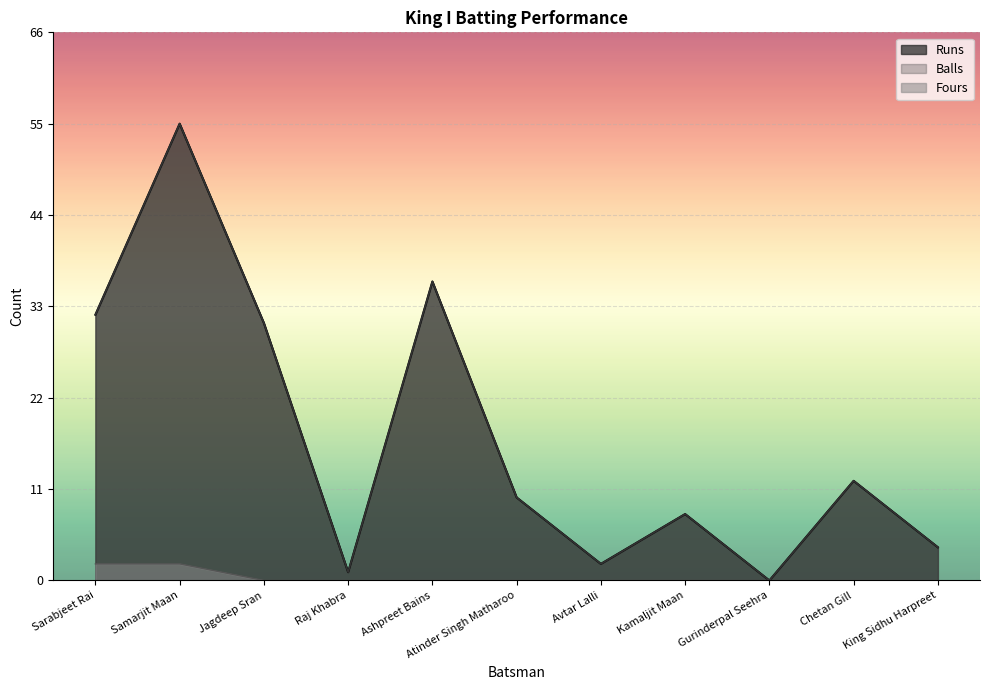

What is the total value across all series at Samarjit Maan?

112